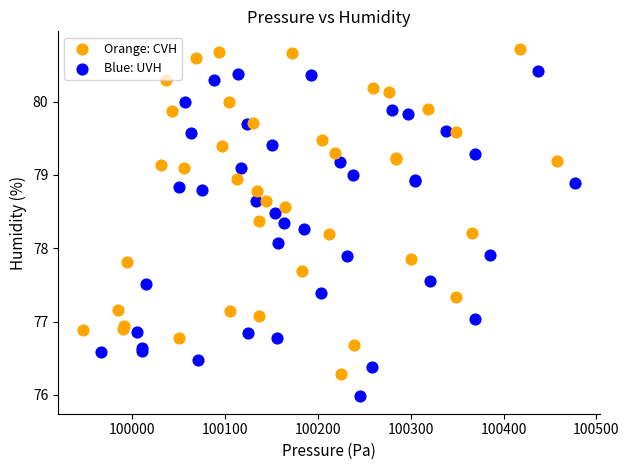

Which series contains the lowest Y value?

Blue: UVH